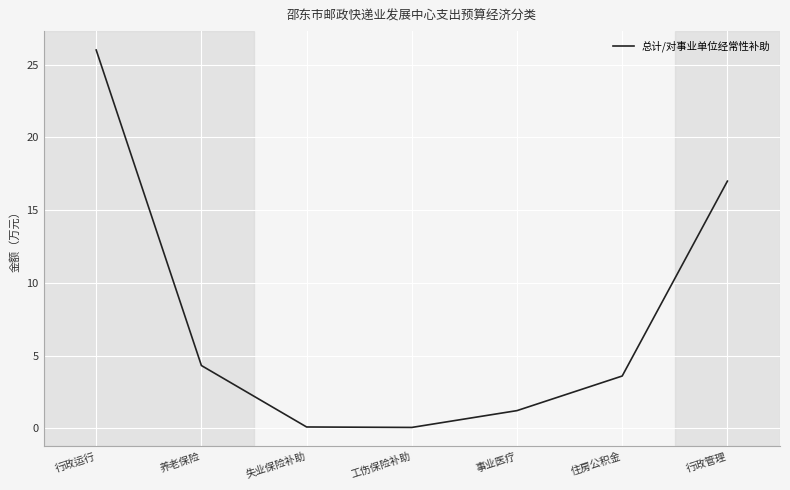

At which label is the value closest to 13?

行政管理